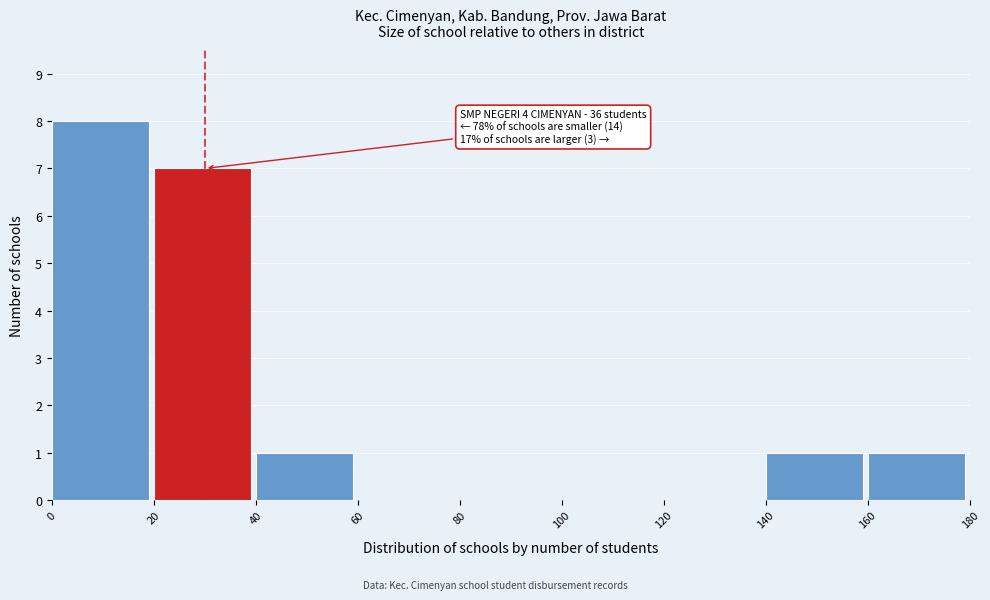

Over which range of the x-axis is the bar tallest?

0 to 20